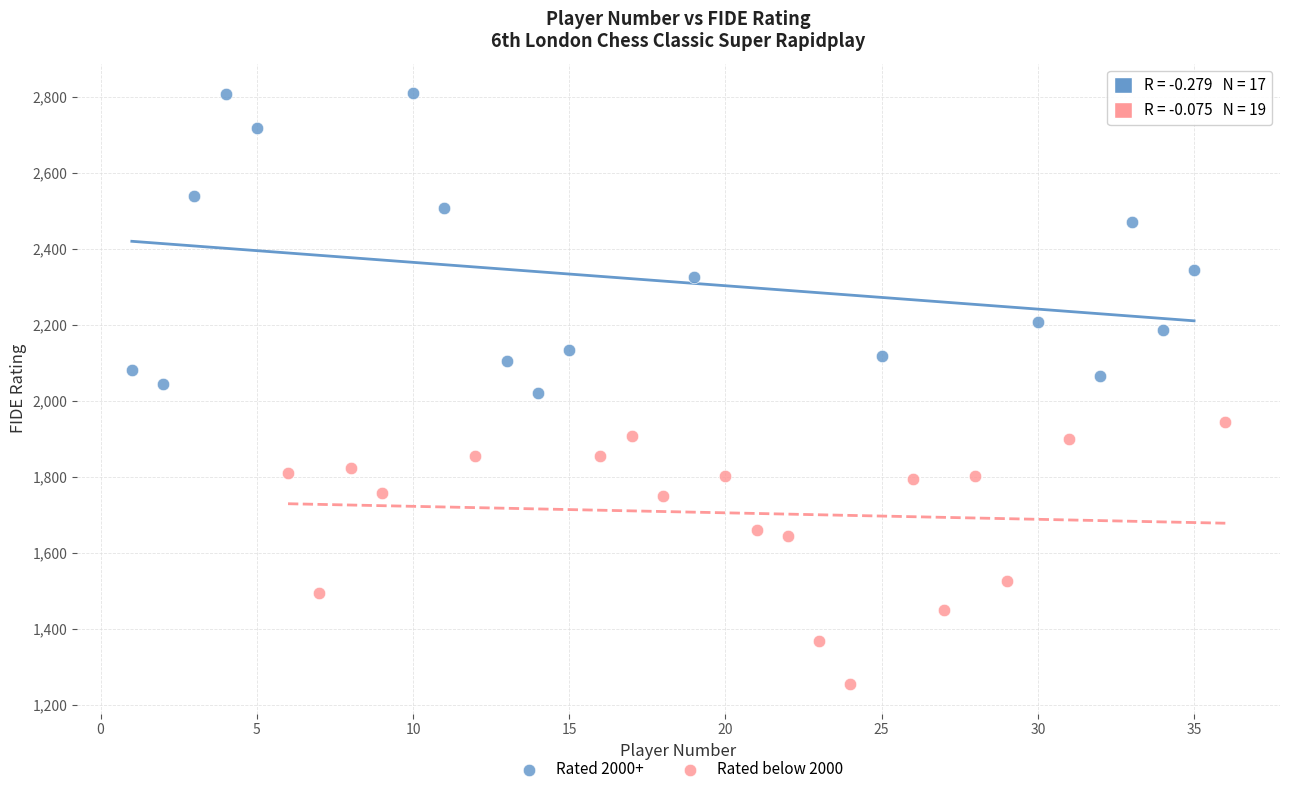

Which series has the largest Y range (max minus min)?

Rated 2000+